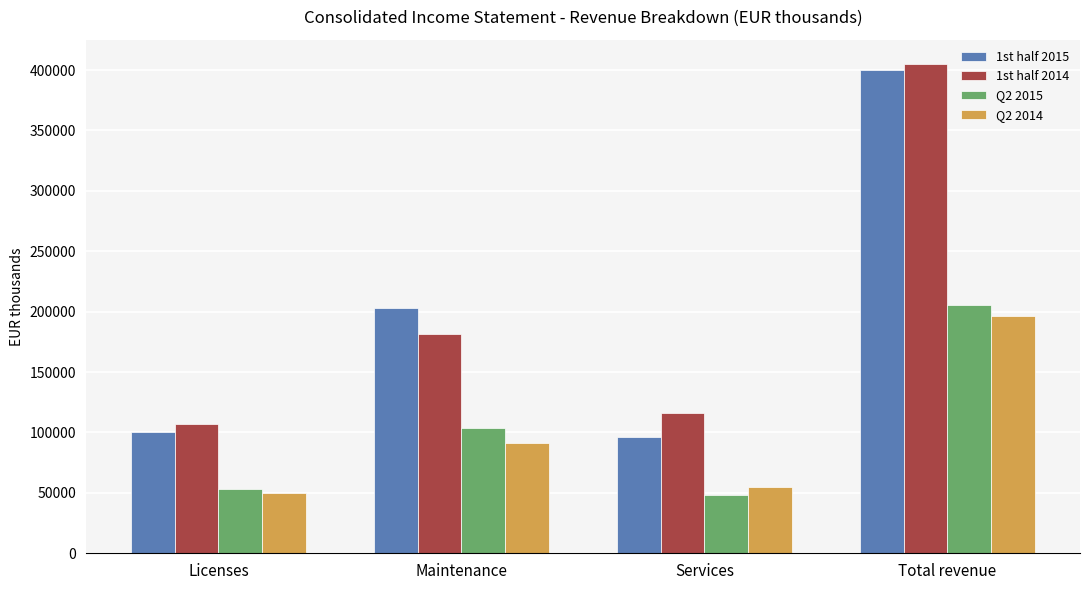

Between Services and Total revenue, which series saw the biggest shift?

1st half 2015